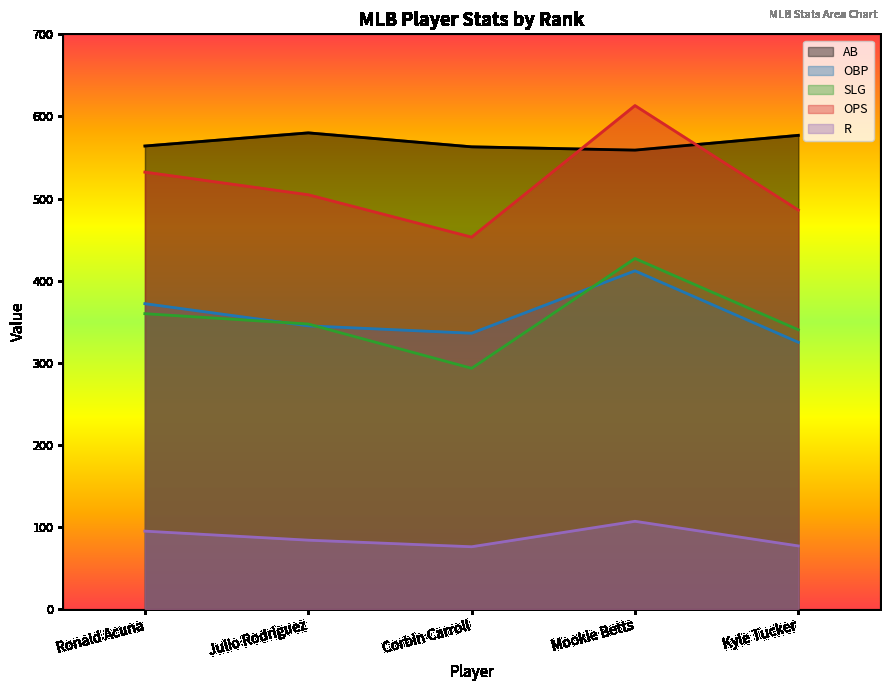

What position from the right is Ronald Acuna?

5